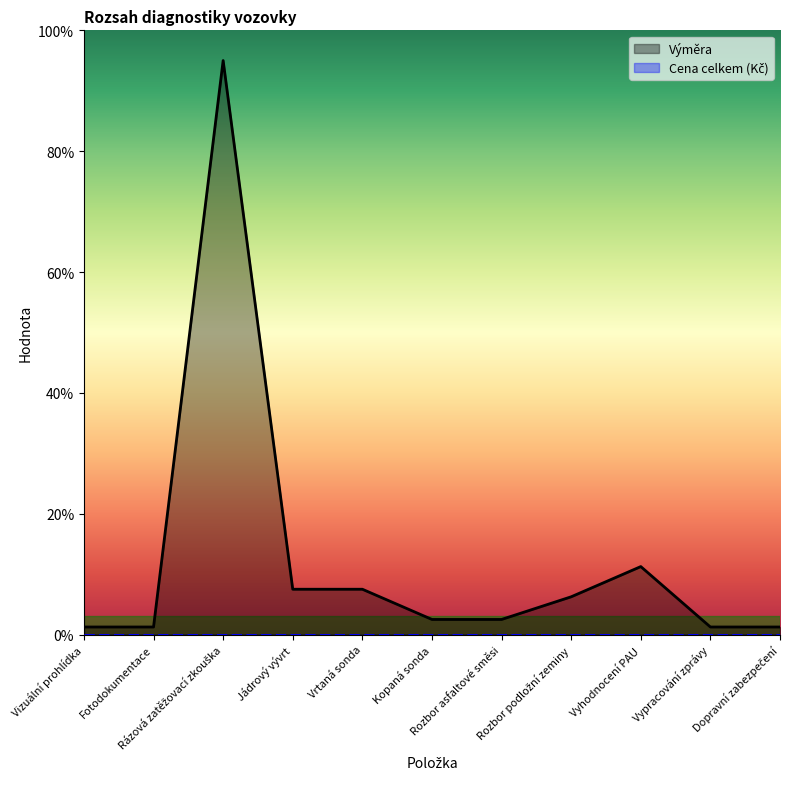

What is the approximate value at Rázová zatěžovací zkouška?

95.0